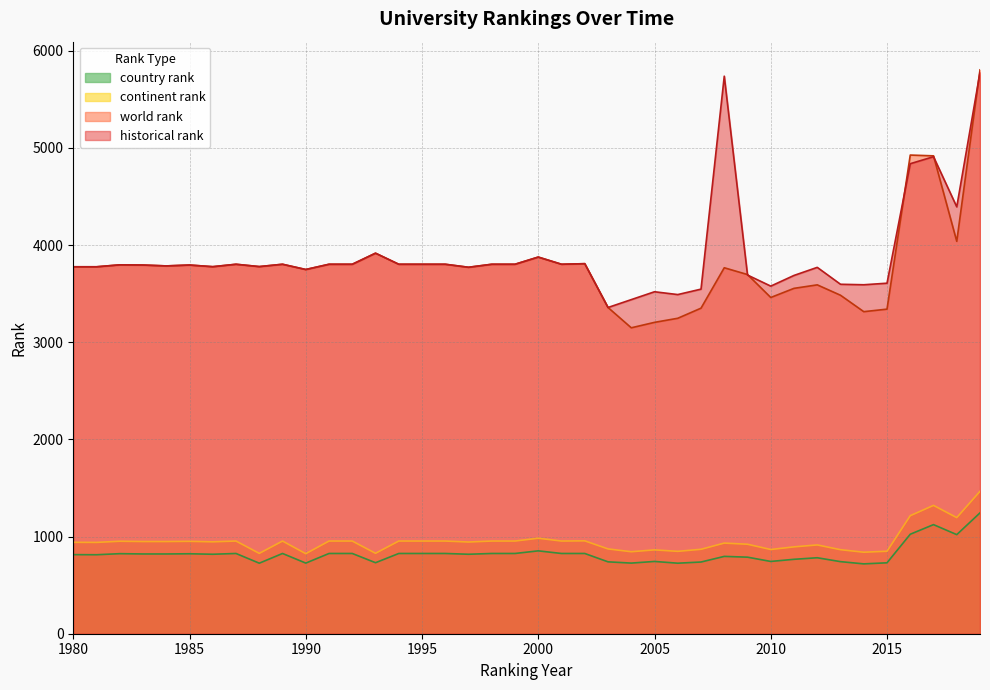

What are all the series names shown in the legend?

country rank, continent rank, world rank, historical rank